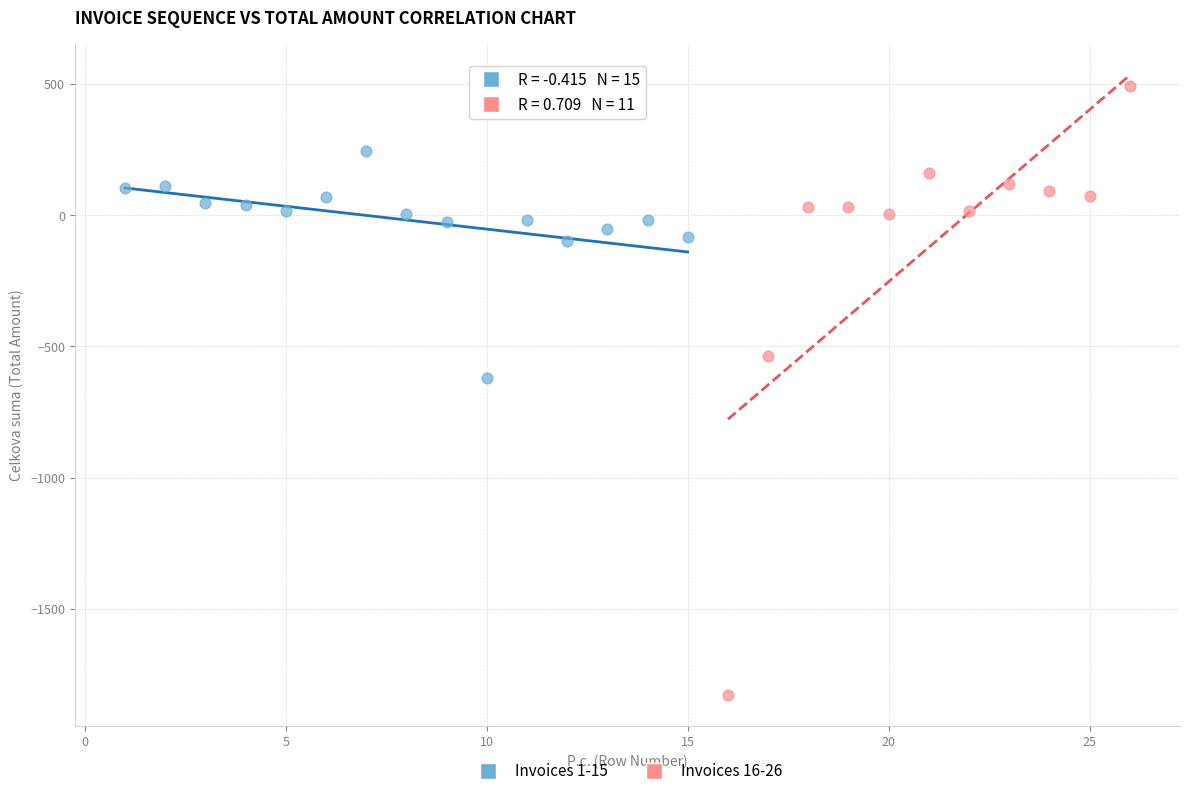

Which series reaches the maximum Y coordinate?

Invoices 16-26